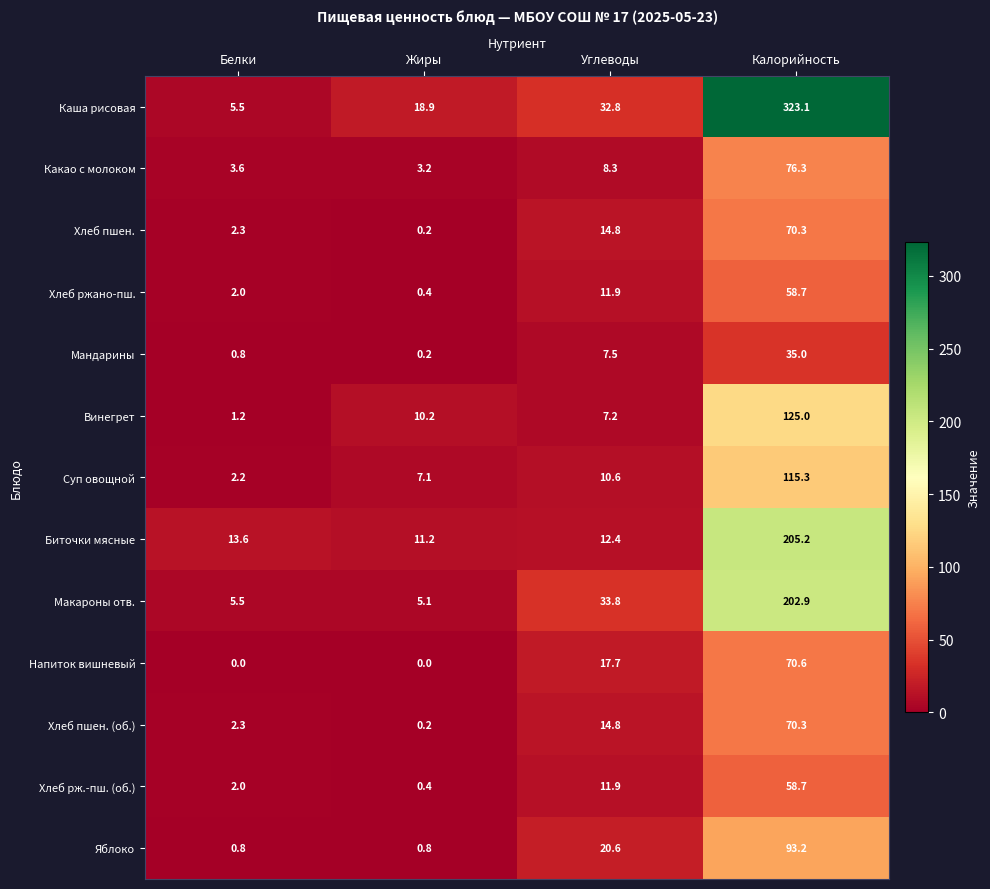

Which category has the highest value in the Яблоко series?

Калорийность